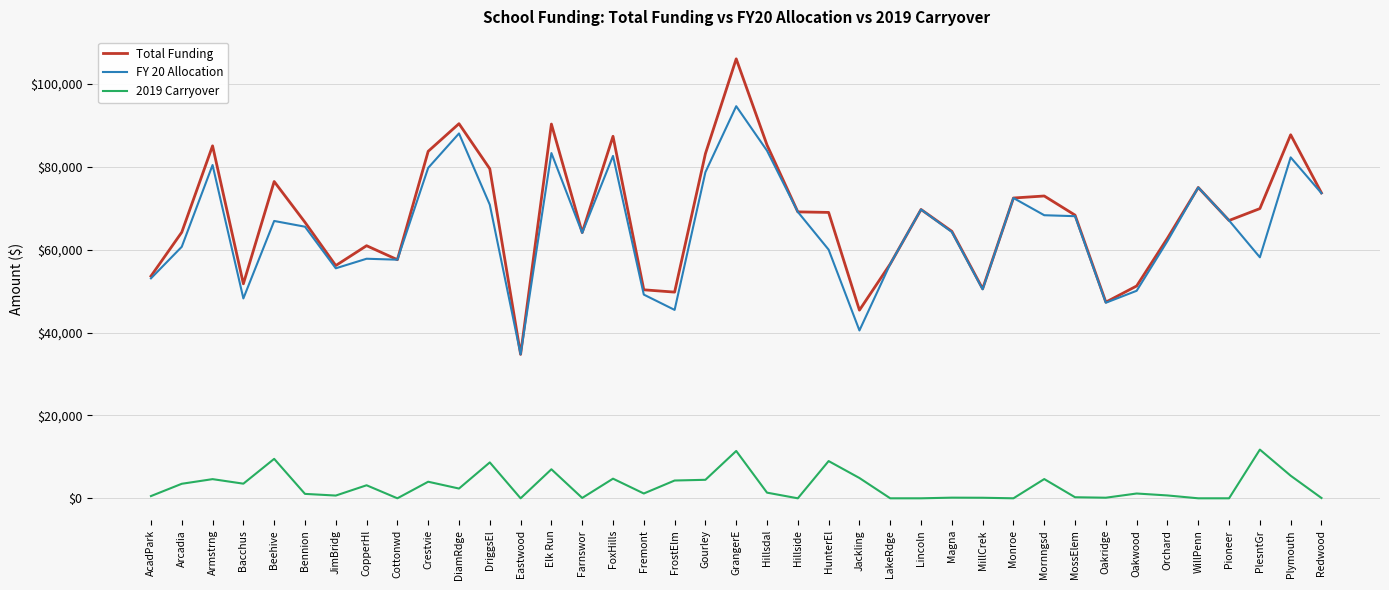

What is the total value across all series at Crestvie?

167517.4